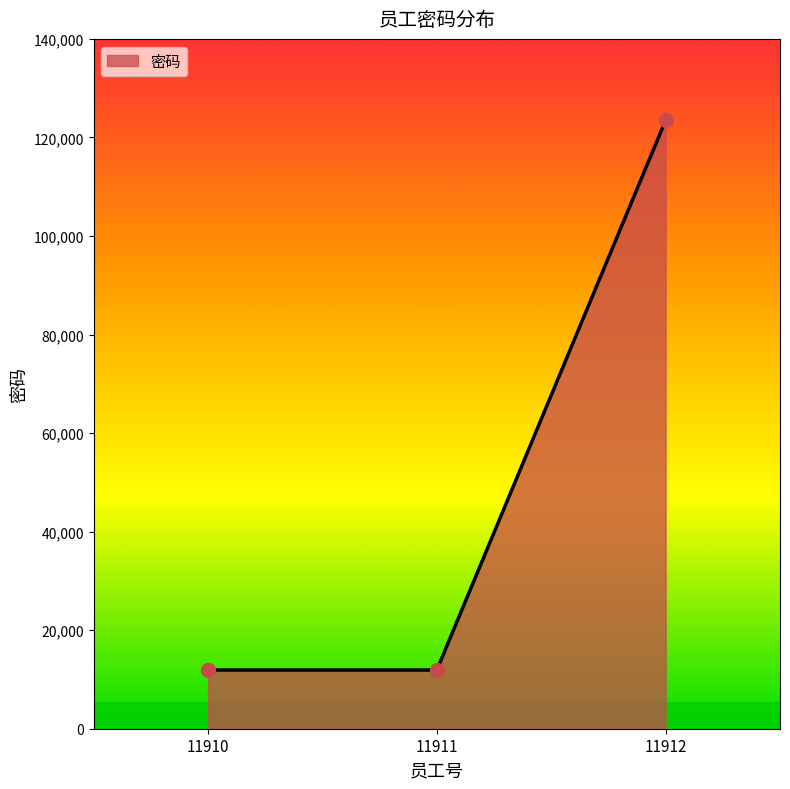

What is the change in value from 11910 to 11911?

+1